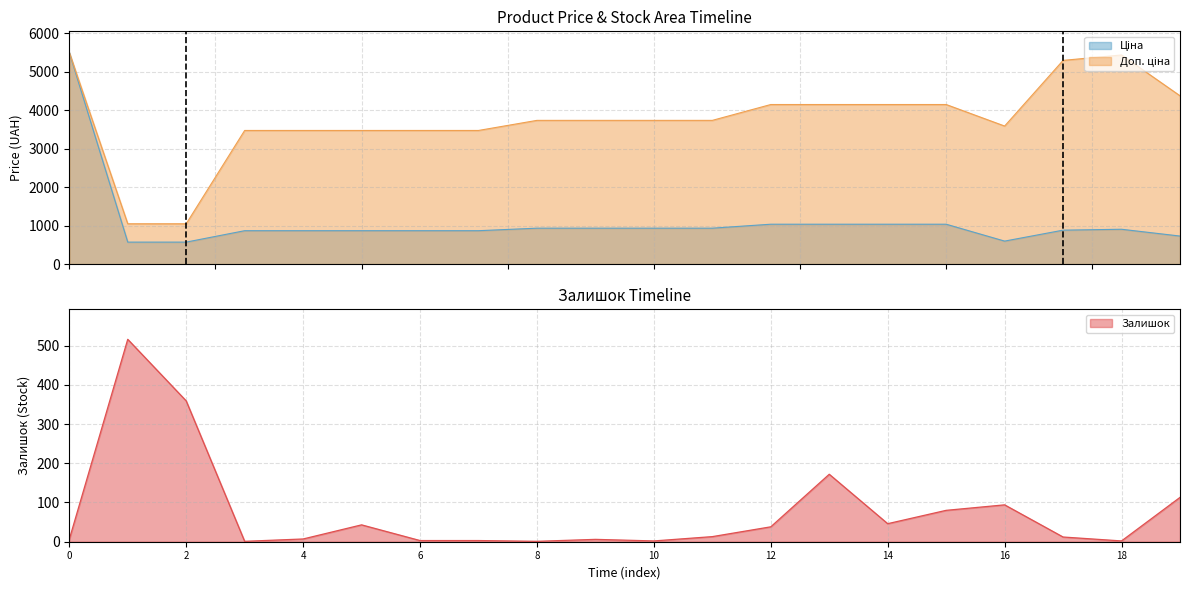

Which category has the highest value in the End series?

2